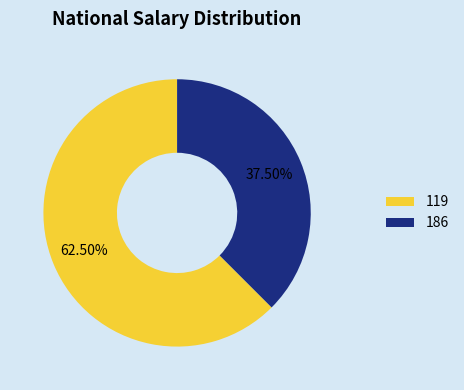

Does any single category account for the majority?

Yes